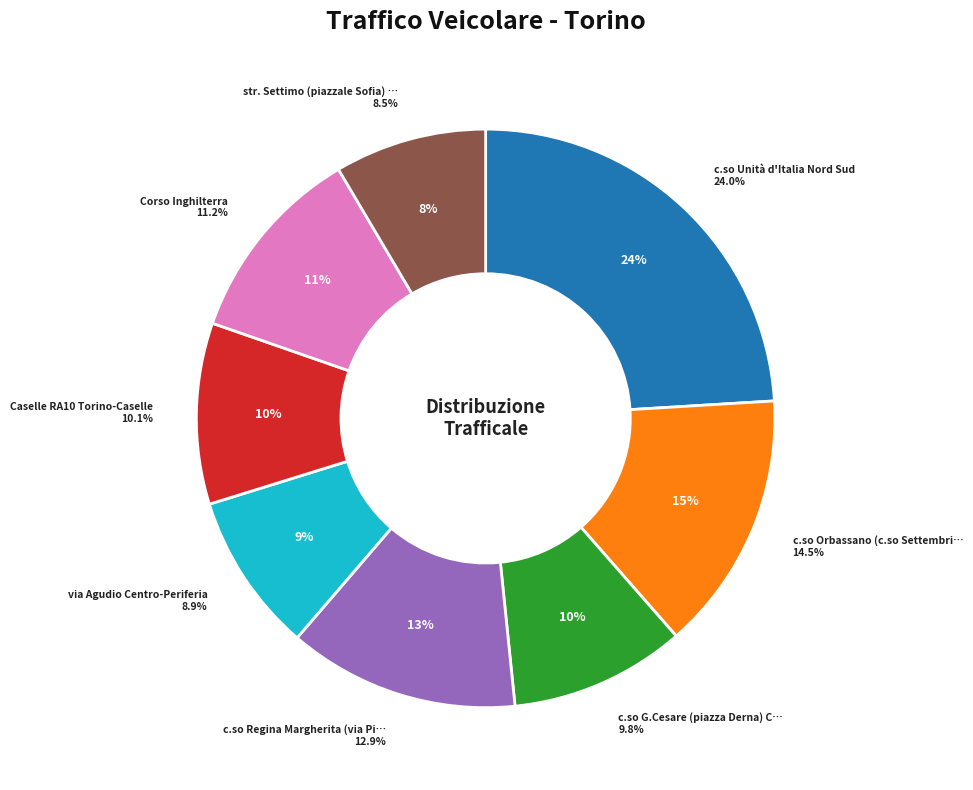

Is c.so Unità d'Italia Nord Sud the majority of the pie?

No